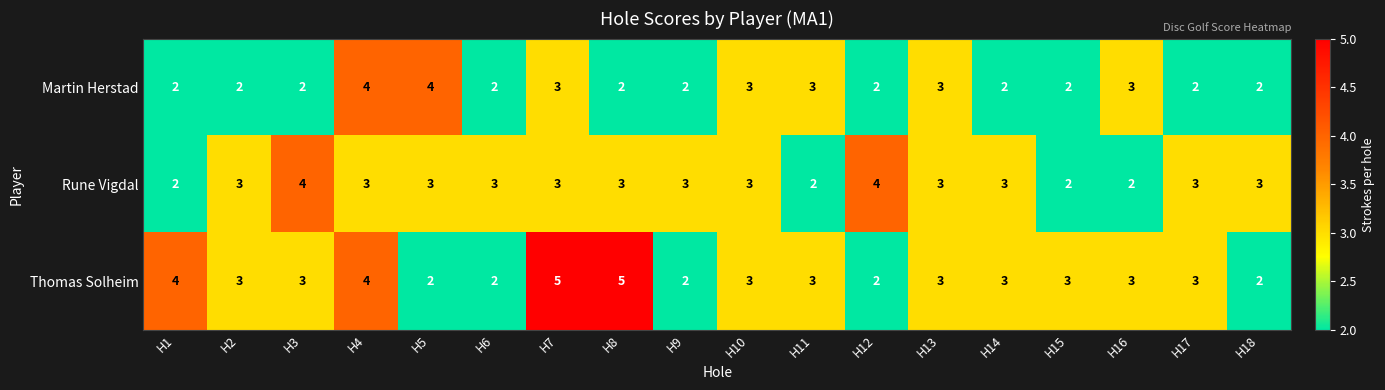

How many distinct data groups are displayed?

3